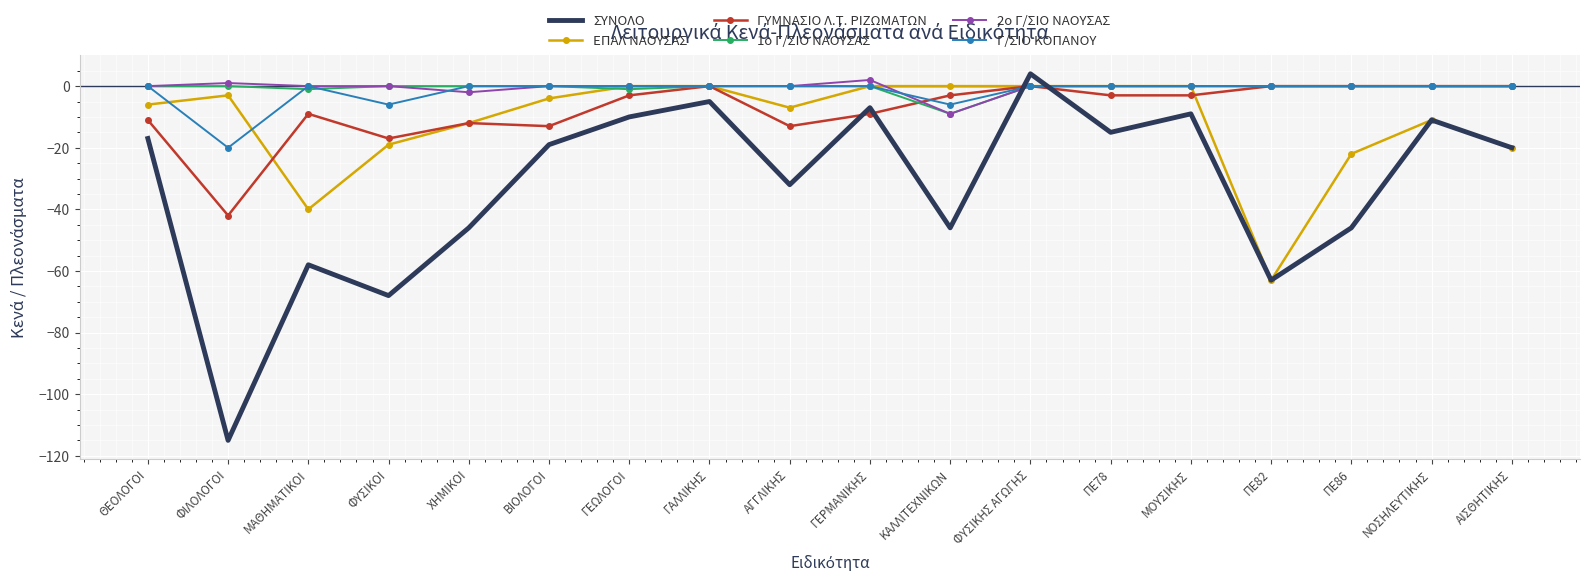

Is it true that Γ/ΣΙΟ ΚΟΠΑΝΟΥ equals 0 at ΜΑΘΗΜΑΤΙΚΟΙ?

True